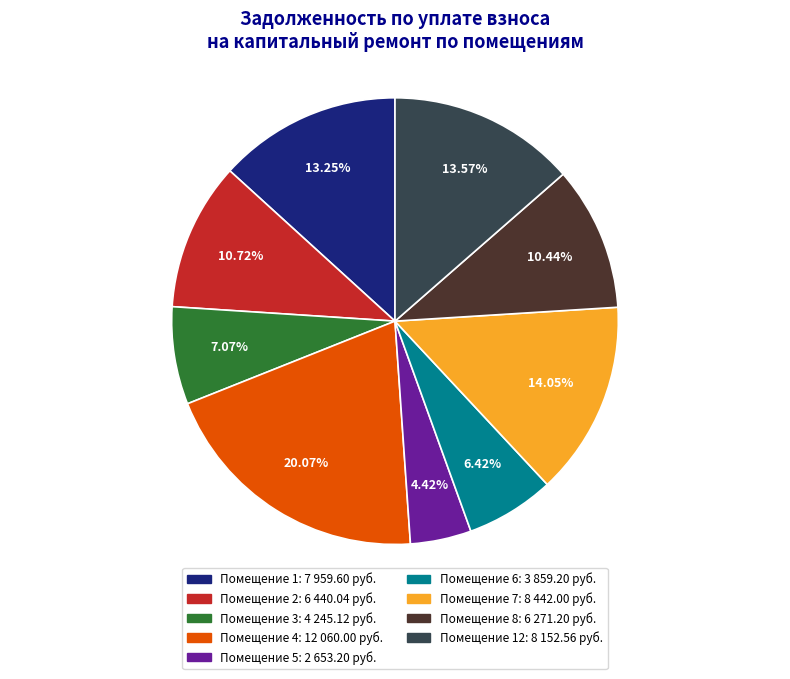

Is there a majority slice in this chart?

No